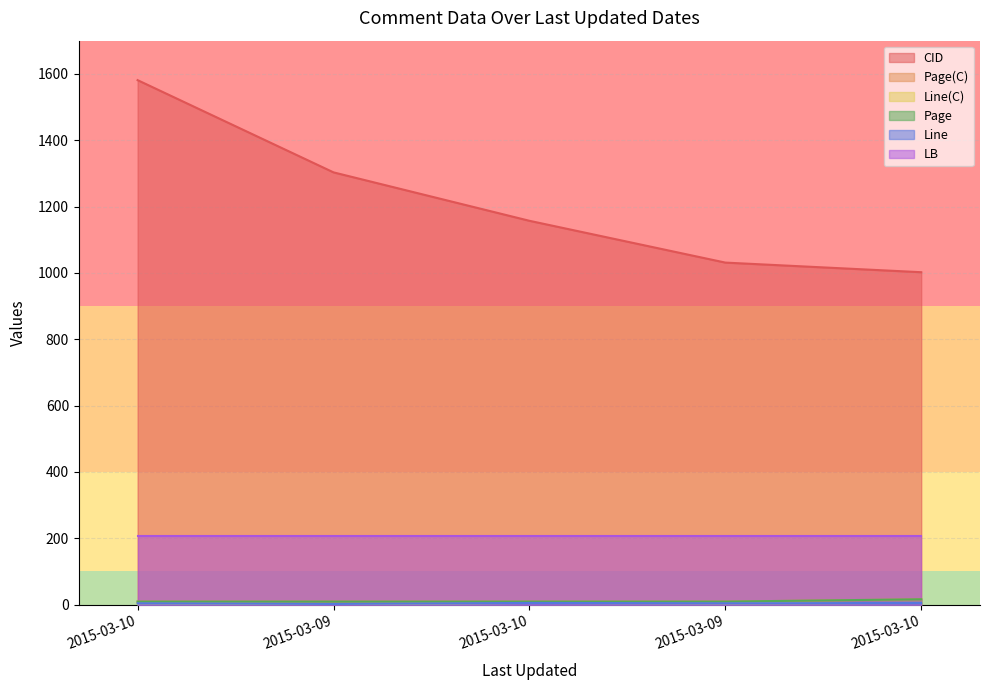

At how many categories does at least one series exceed 1379?

1